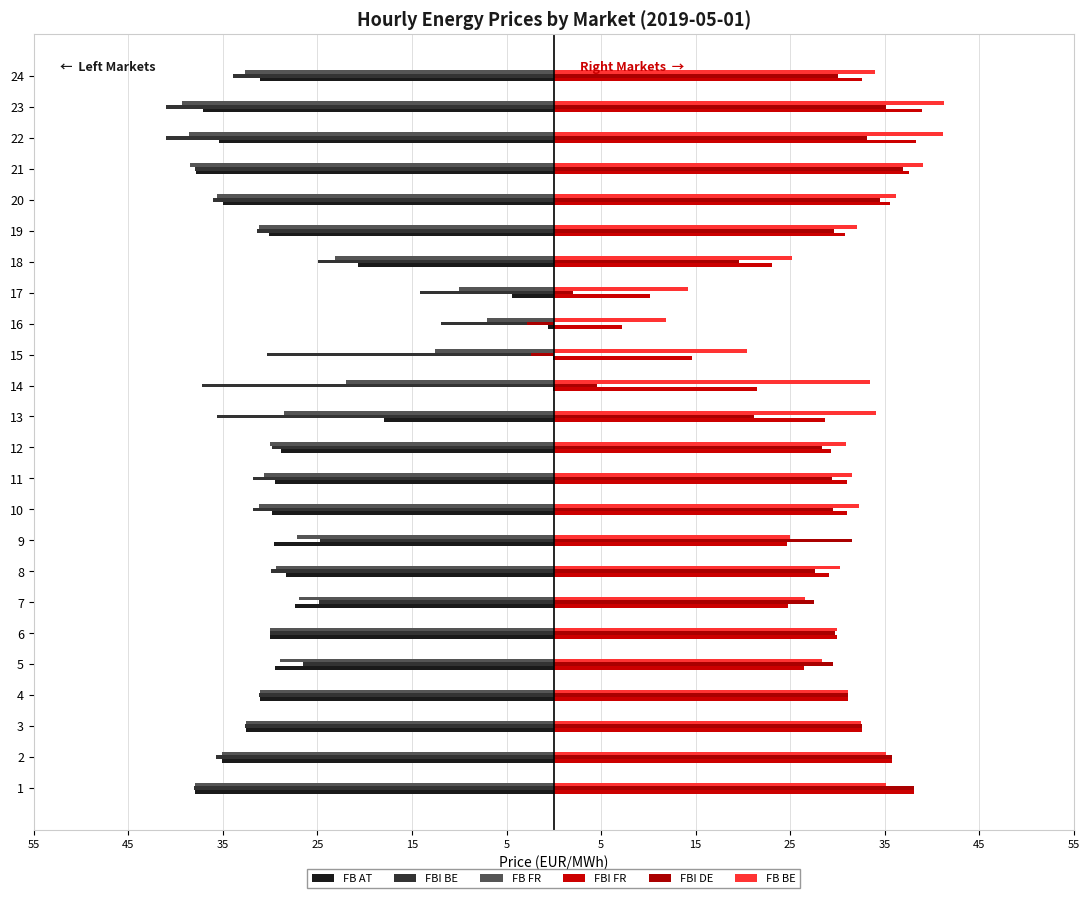

What is the sum of all FB BE values?

731.6